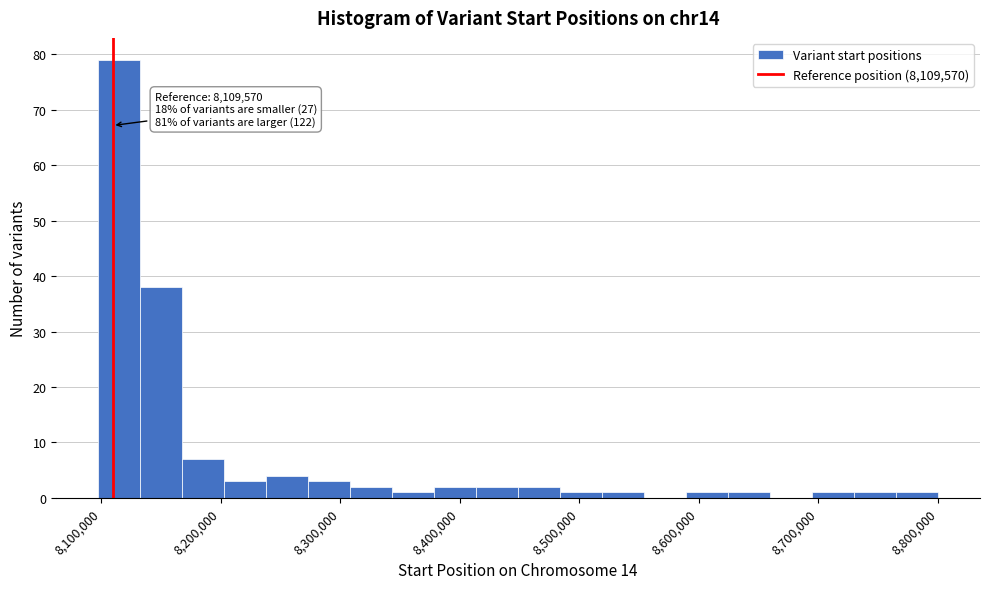

Around what value on the x-axis is the tallest bar? Give the approximate position of its centre, as read against the axis.

8120000